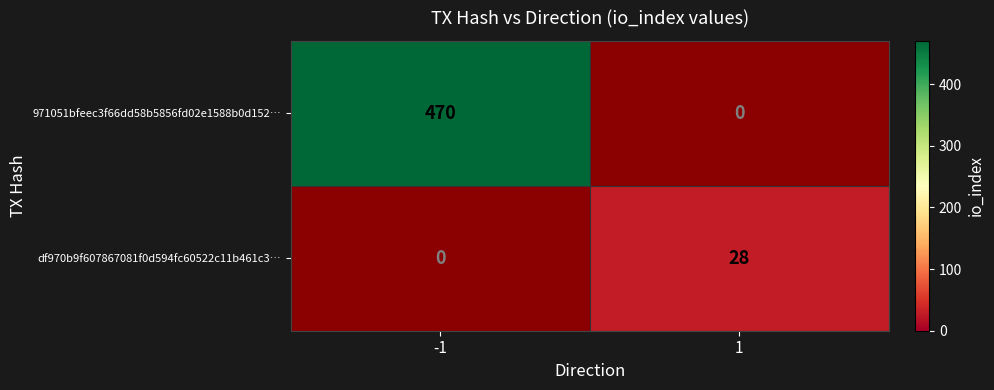

Between -1 and 1, which series saw the biggest shift?

971051bfeec3f66dd58b5856fd02e1588b0d152…